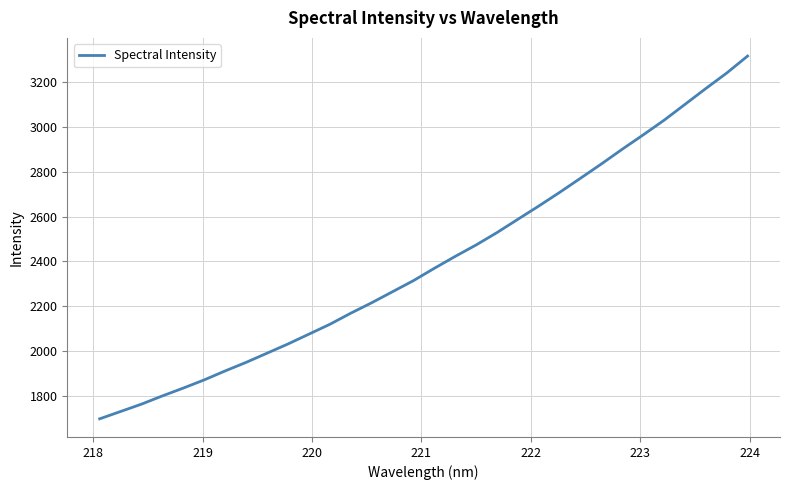

What is the difference between the second highest and second lowest values?

1510.6